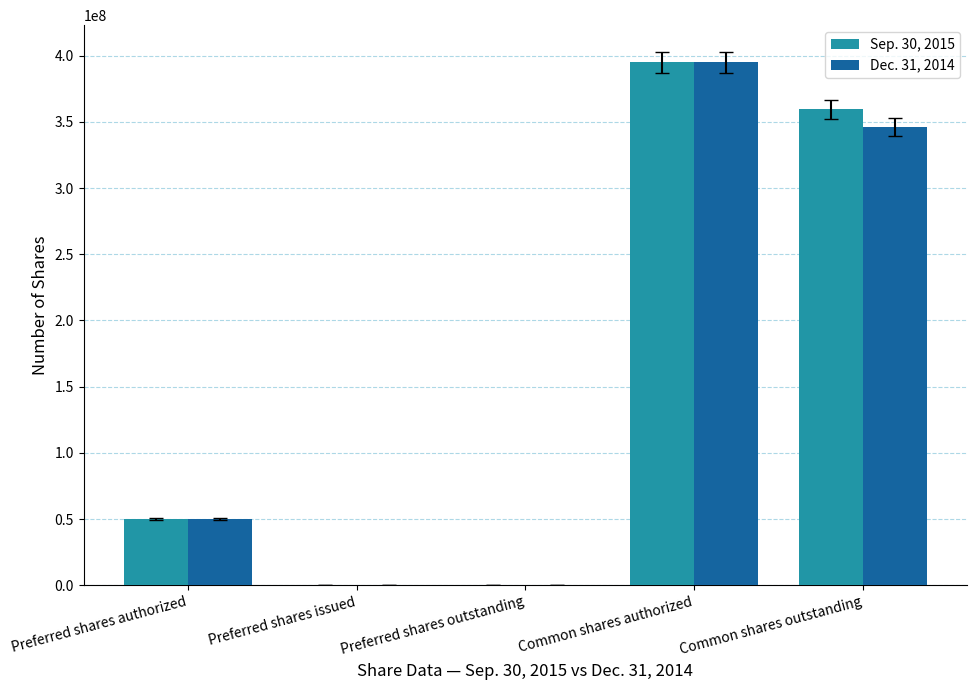

Does the chart contain stacked bars?

No